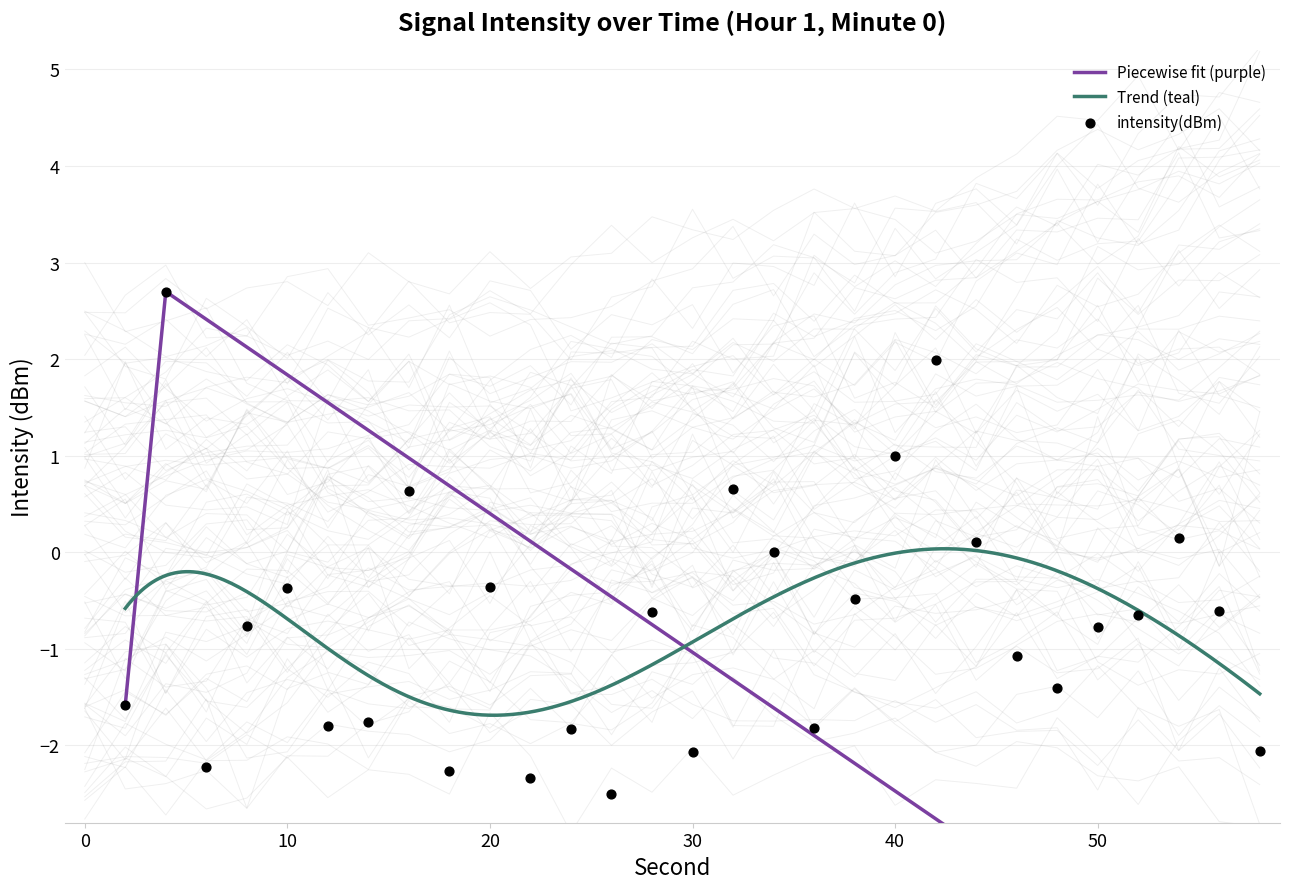

Is the value of intensity(dBm) at 22 greater than the value of second at 44?

No